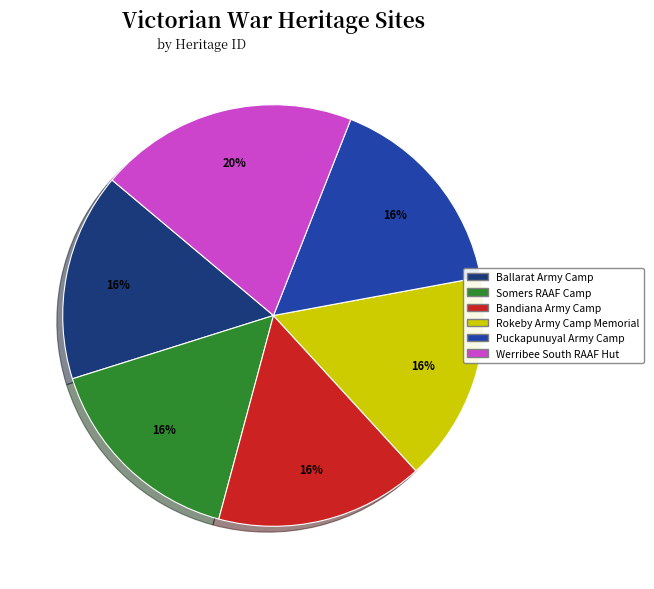

Is there a majority slice in this chart?

No